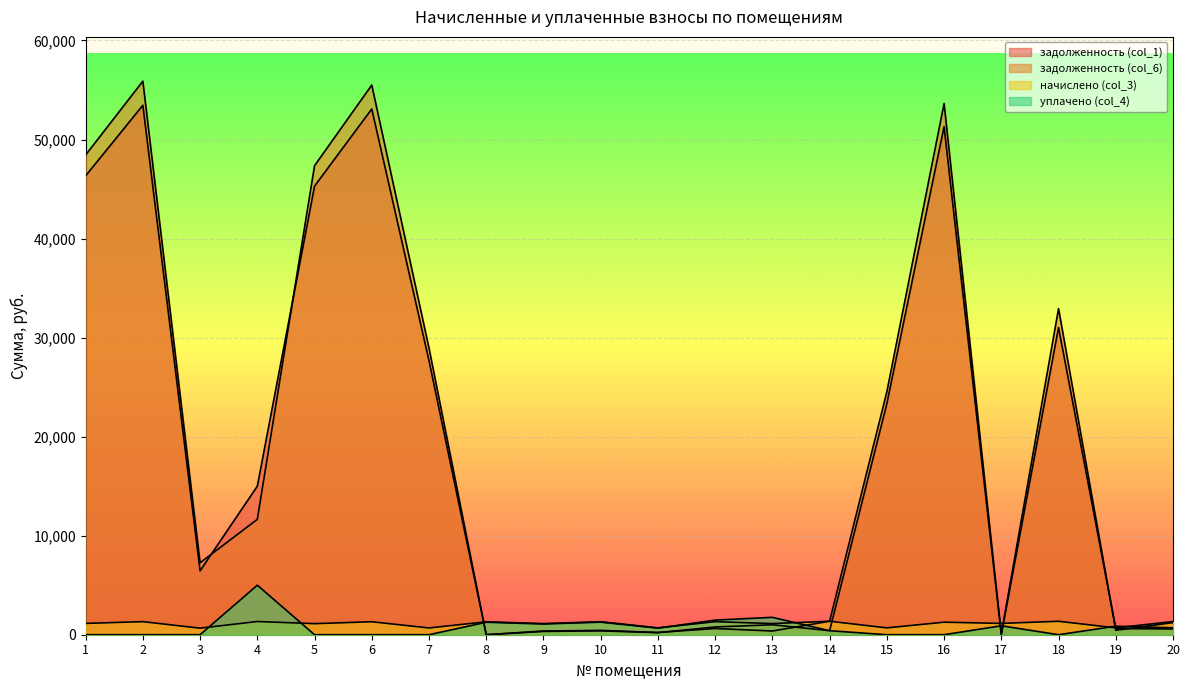

True or false: задолженность (col_6) and уплачено (col_4) cross at least once.

True